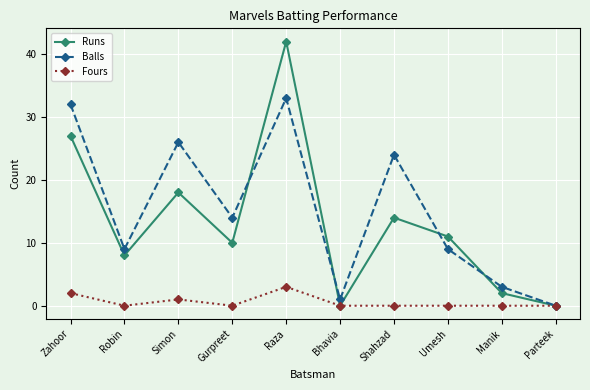

What are all the series names shown in the legend?

Runs, Balls, Fours